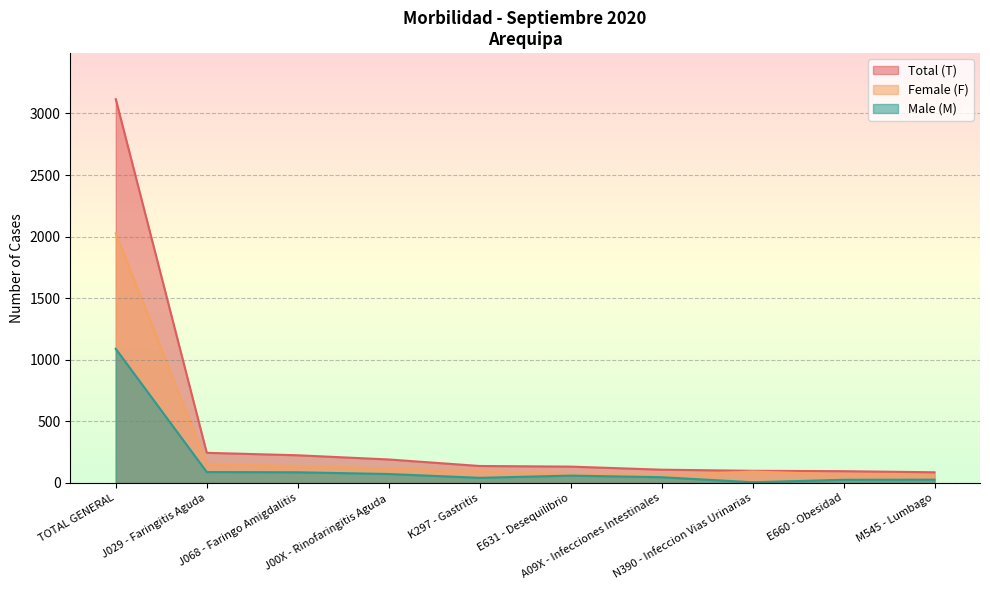

Which series has the largest range (max minus min)?

Total (T)